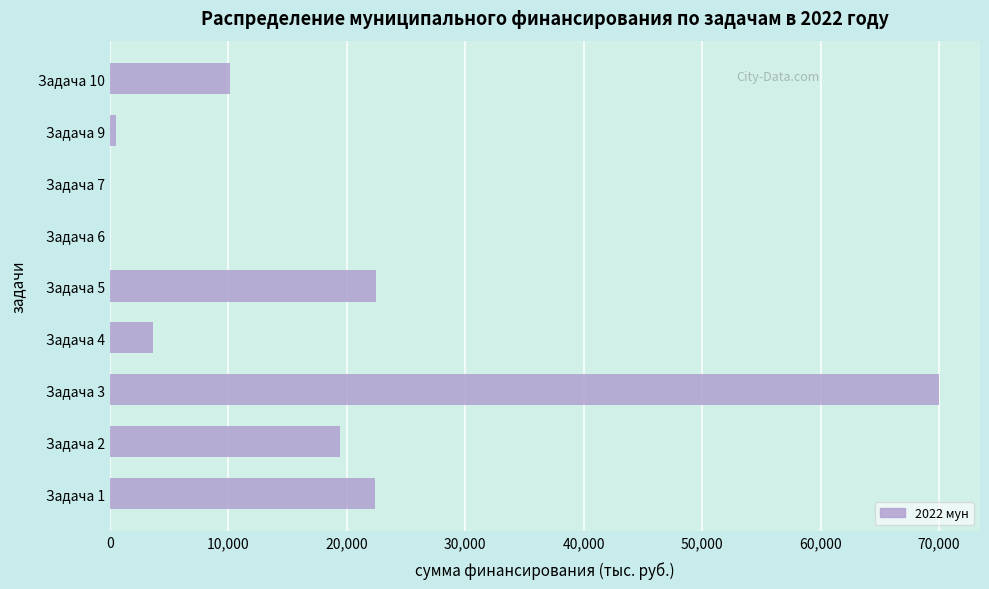

What is the maximum value shown in the chart?

69955.0